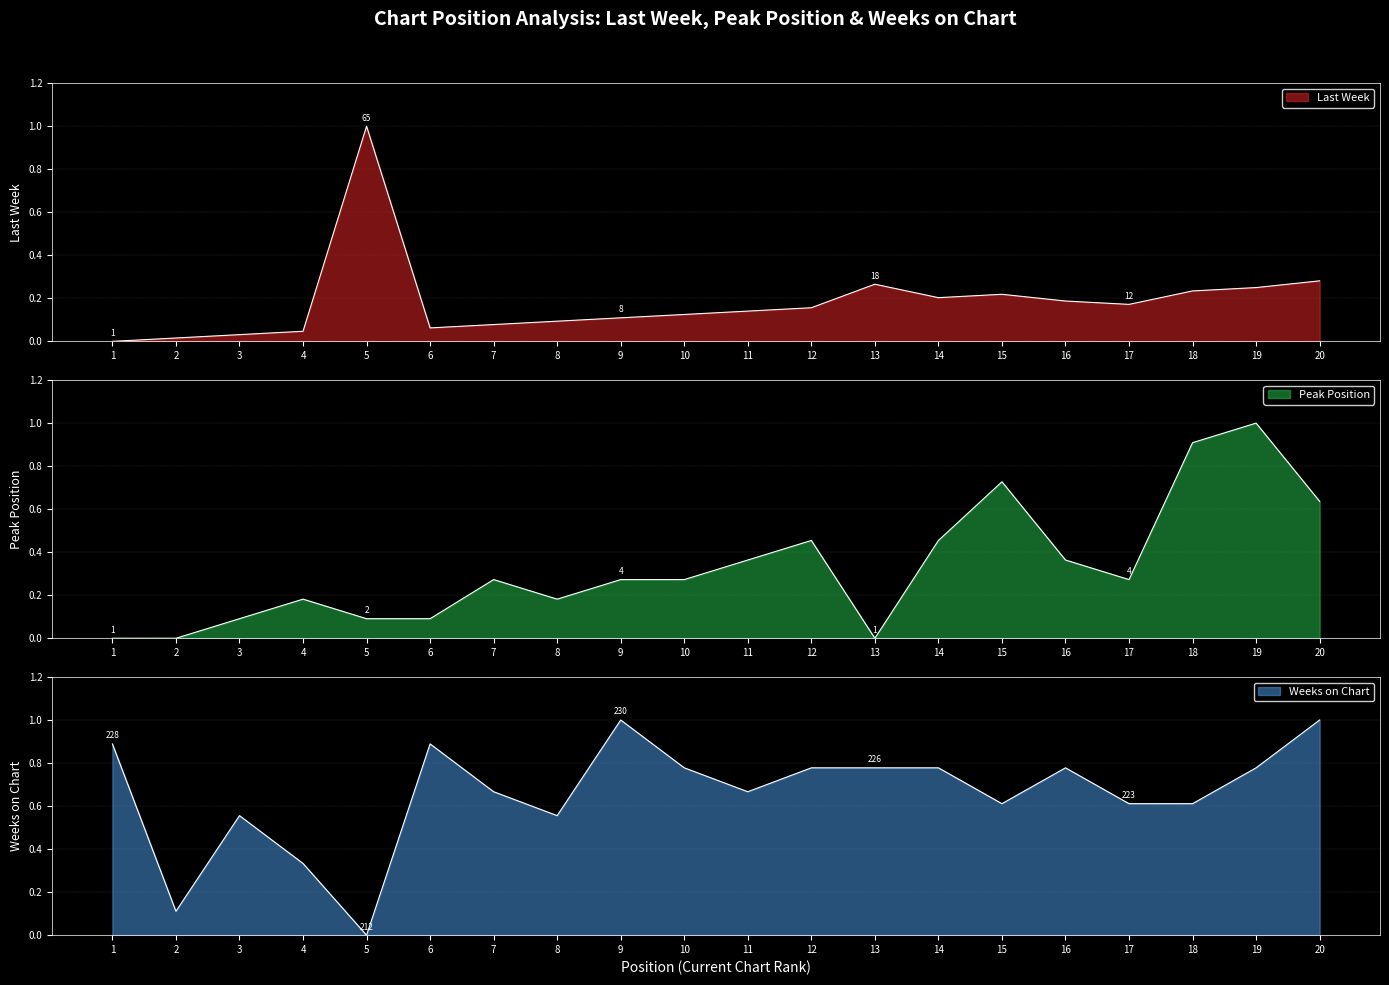

List the series in order of their peak value, lowest first.

Last Week, Peak Position, Weeks on Chart